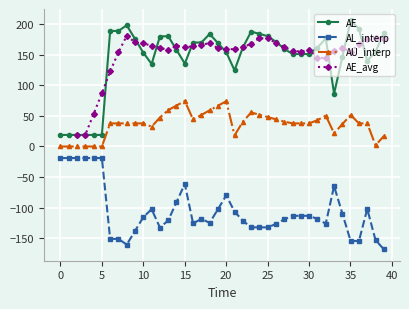

Count the number of data series in this chart.

4